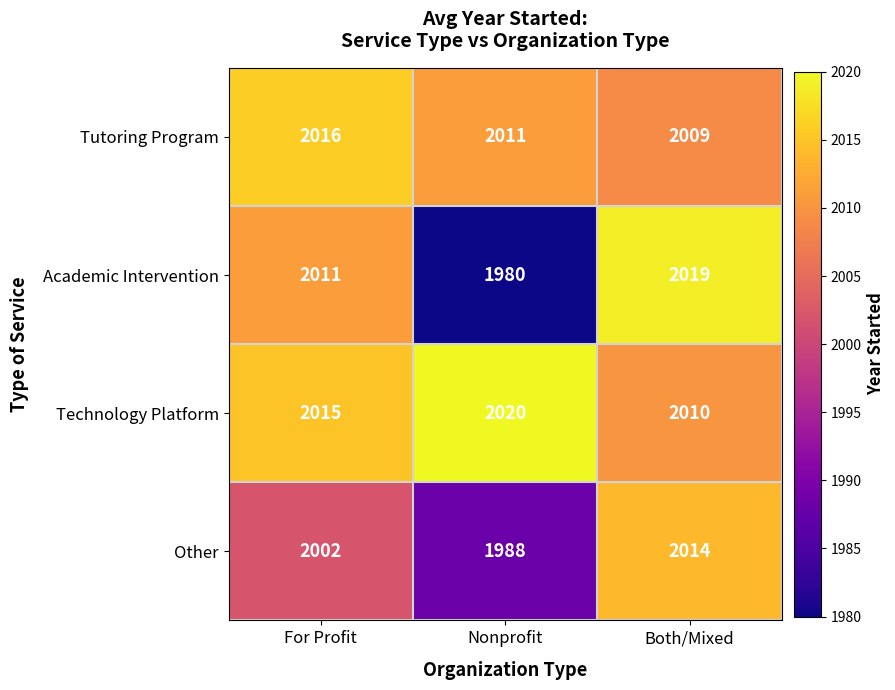

Rank the series at For Profit from highest to lowest value.

Tutoring Program, Technology Platform, Academic Intervention, Other